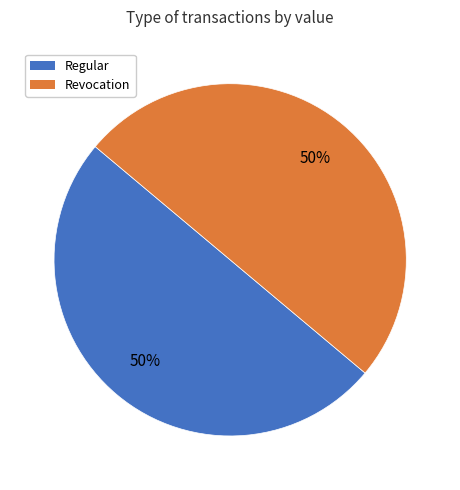

To the nearest percent, what is the average slice percentage?

50%